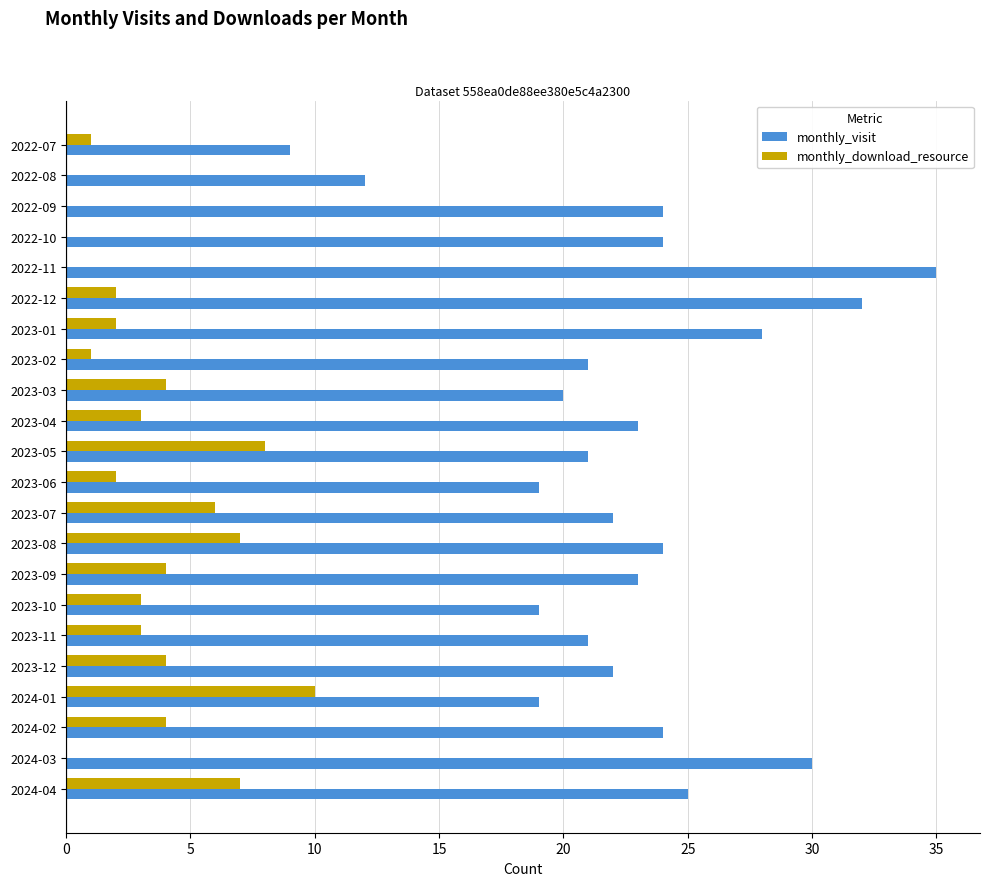

Count the number of categories in the chart.

22